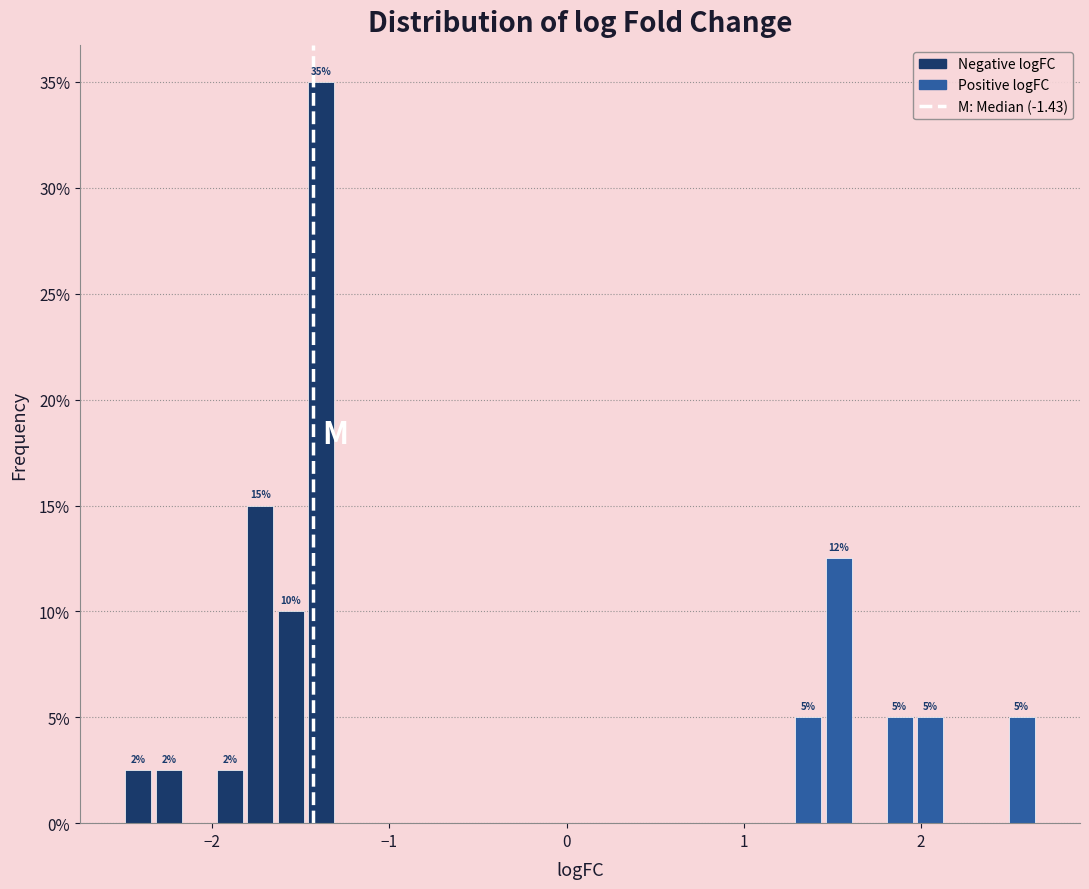

Around what value on the x-axis is the tallest bar? Give the approximate position of its centre, as read against the axis.

-1.4